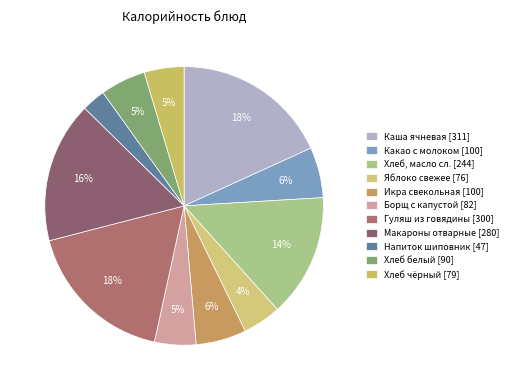

Count the number of slices in the pie.

11